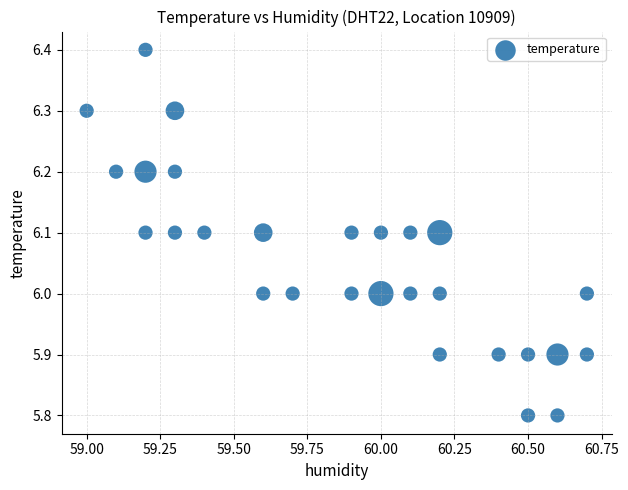

What is the range of Y values (max minus min)?

0.6